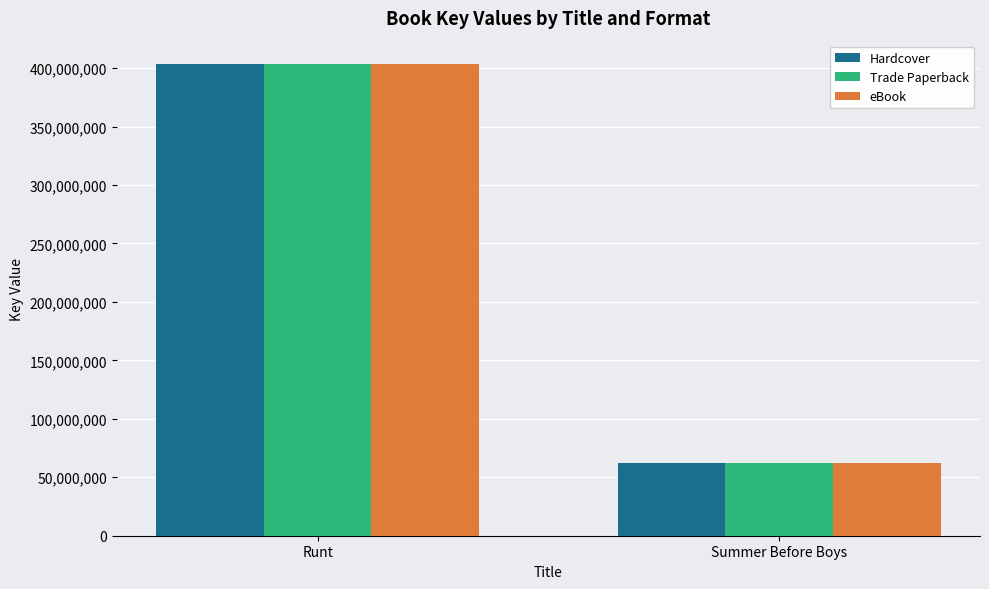

List the labels in order of Hardcover value, smallest first.

Summer Before Boys, Runt